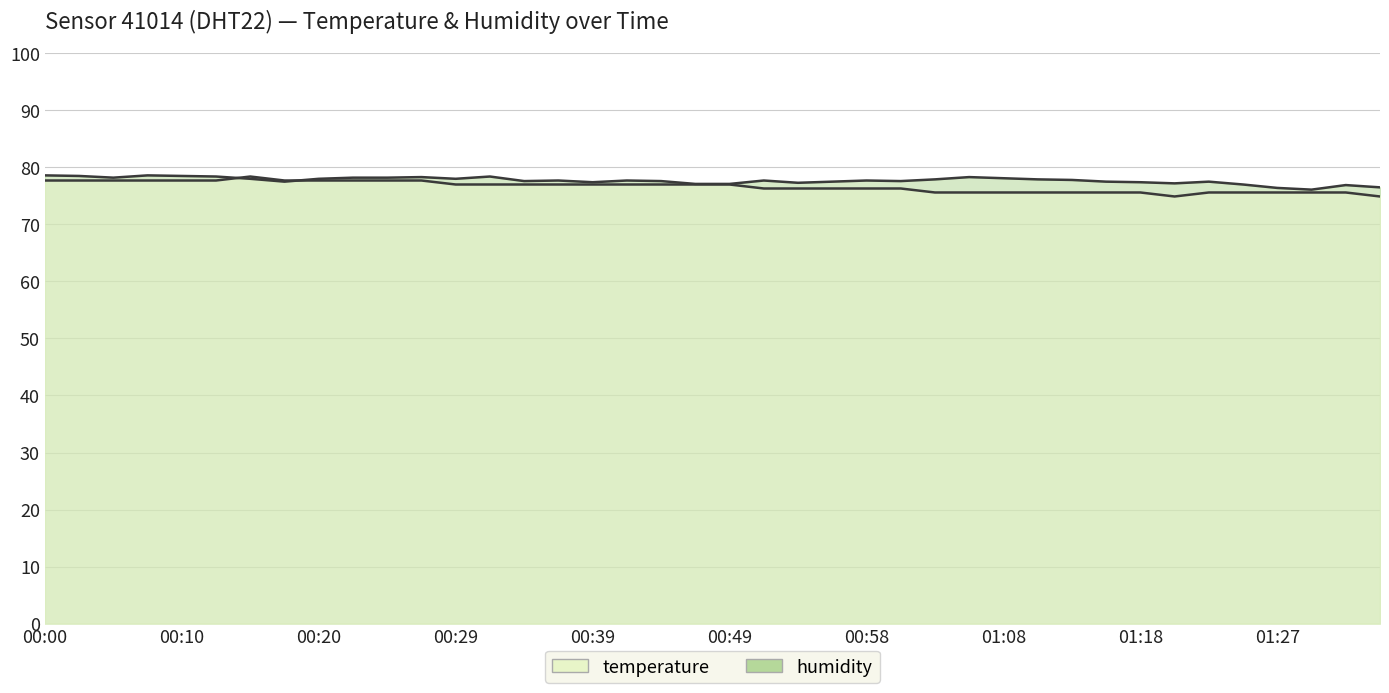

Reading left to right, list all the values displayed in this chart.

temperature: 77.7	77.7	77.7	77.7	77.7	77.7	78.4	77.7	77.7	77.7	77.7	77.7	77.0	77.0	77.0	77.0	77.0	77.0	77.0	77.0	77.0	76.3	76.3	76.3	76.3	76.3	75.6	75.6	75.6	75.6	75.6	75.6	75.6	74.9	75.6	75.6	75.6	75.6	75.6	74.9
humidity: 78.6	78.5	78.2	78.6	78.5	78.4	78.0	77.5	78.0	78.2	78.2	78.3	78.0	78.4	77.6	77.7	77.4	77.7	77.6	77.1	77.1	77.7	77.3	77.5	77.7	77.6	77.9	78.3	78.1	77.9	77.8	77.5	77.4	77.2	77.5	77.0	76.4	76.1	76.9	76.5